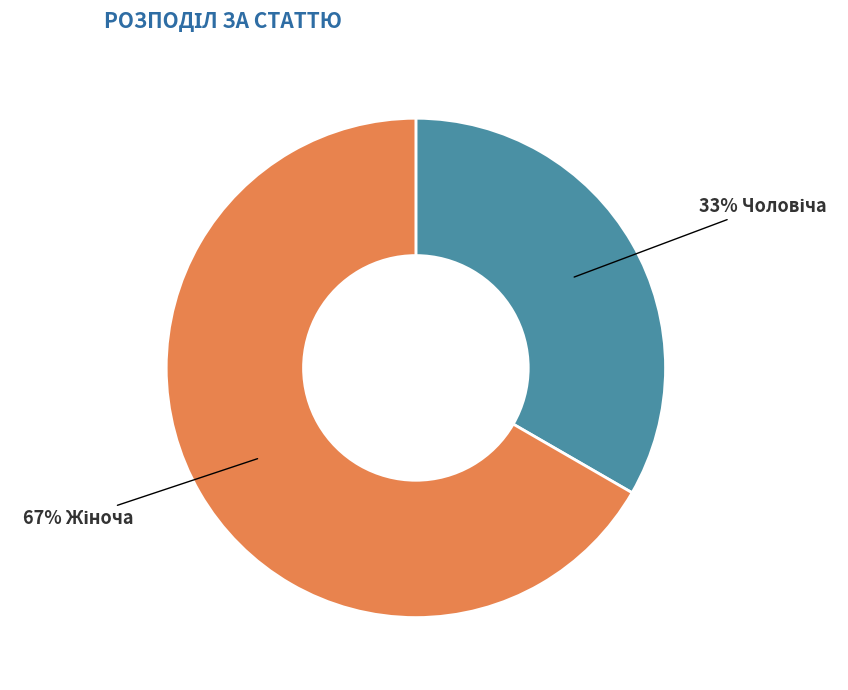

How many segments does this pie chart have?

2